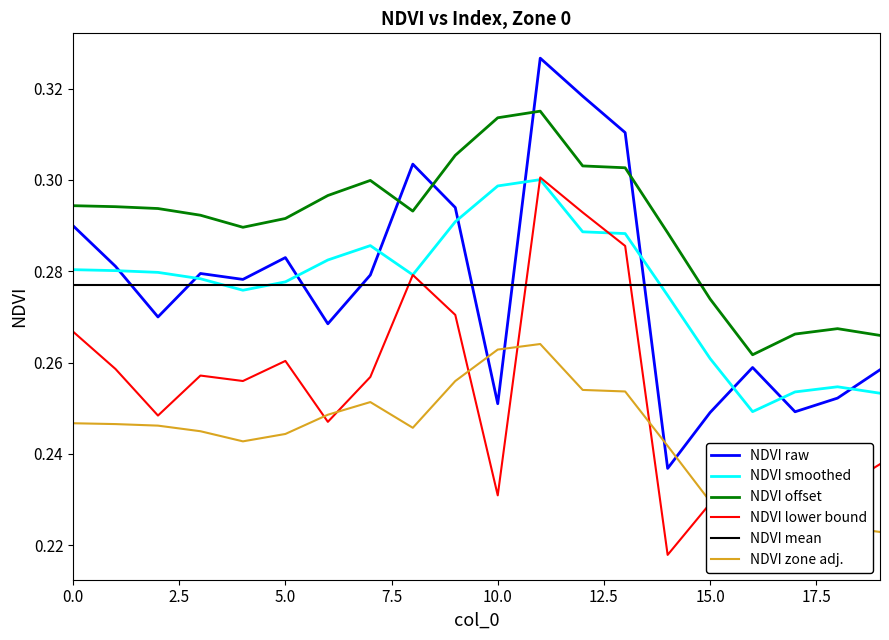

Which series ends up on top after the final intersection of NDVI zone adj. and NDVI raw?

NDVI raw